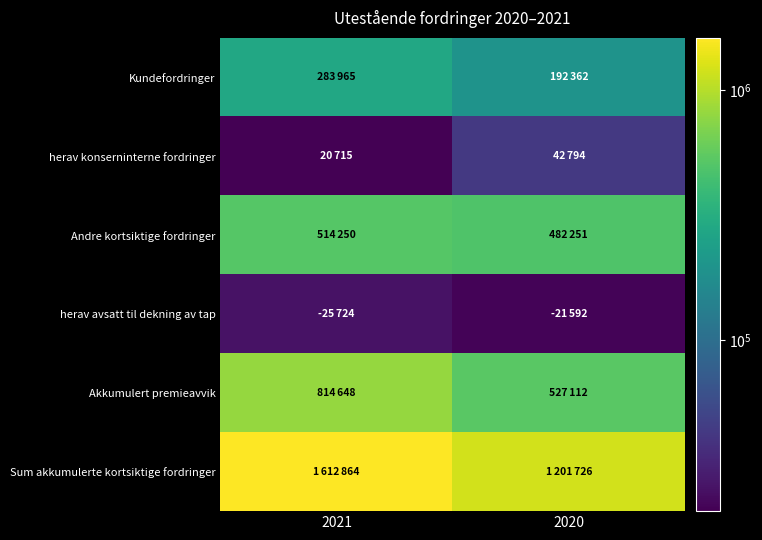

What is the total value across all series at 2020?

2467837